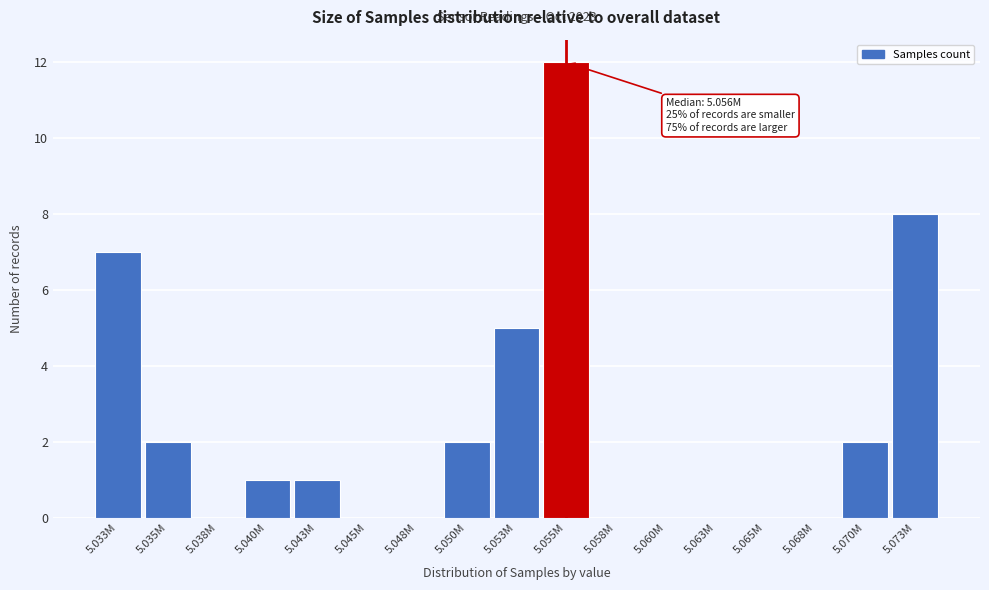

Reading left to right, what are all the values shown in this chart?

5.033M=7	5.035M=2	5.038M=0	5.040M=1	5.043M=1	5.045M=0	5.048M=0	5.050M=2	5.053M=5	5.055M=12	5.058M=0	5.060M=0	5.063M=0	5.065M=0	5.068M=0	5.070M=2	5.073M=8